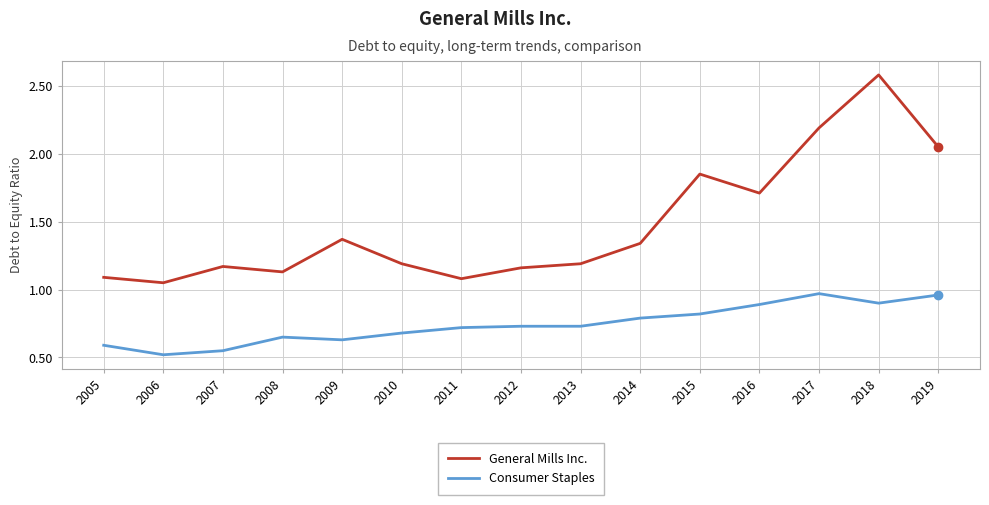

What is the minimum value for Consumer Staples?

0.5